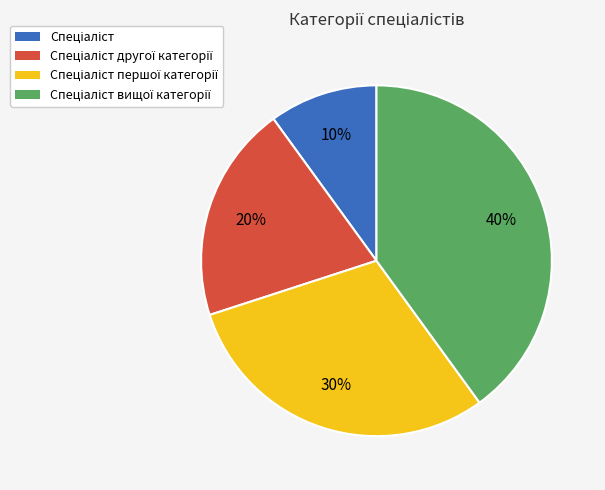

To the nearest percent, what is the average slice percentage?

25%